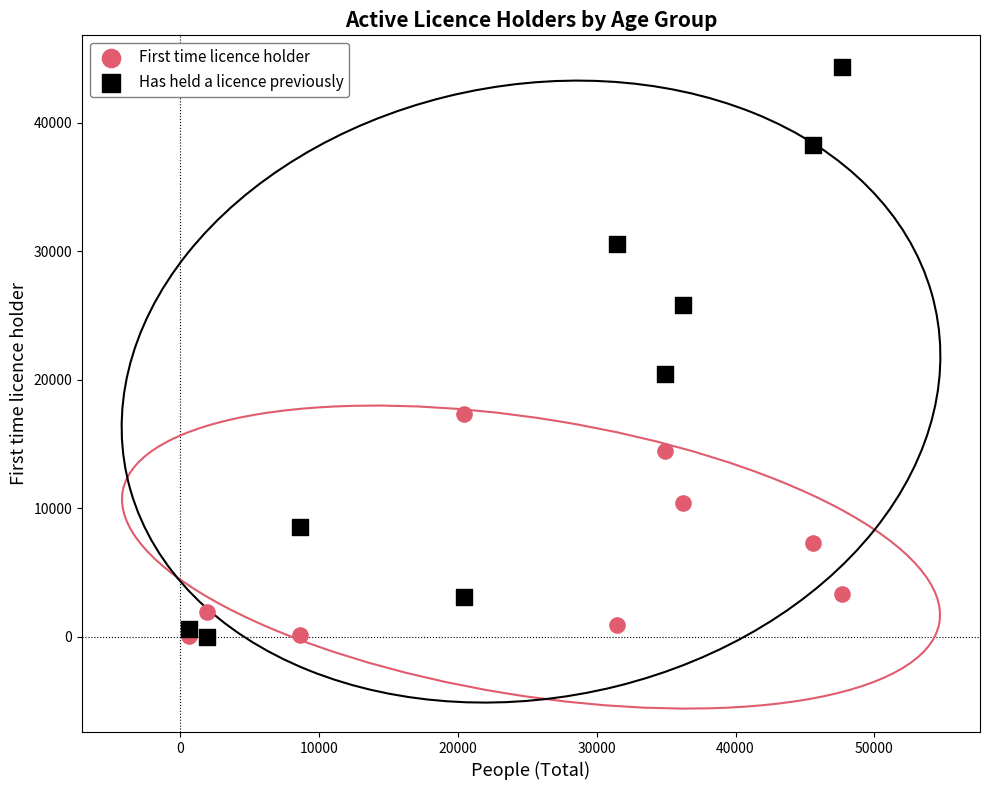

Which series contains the highest Y value?

Has held a licence previously